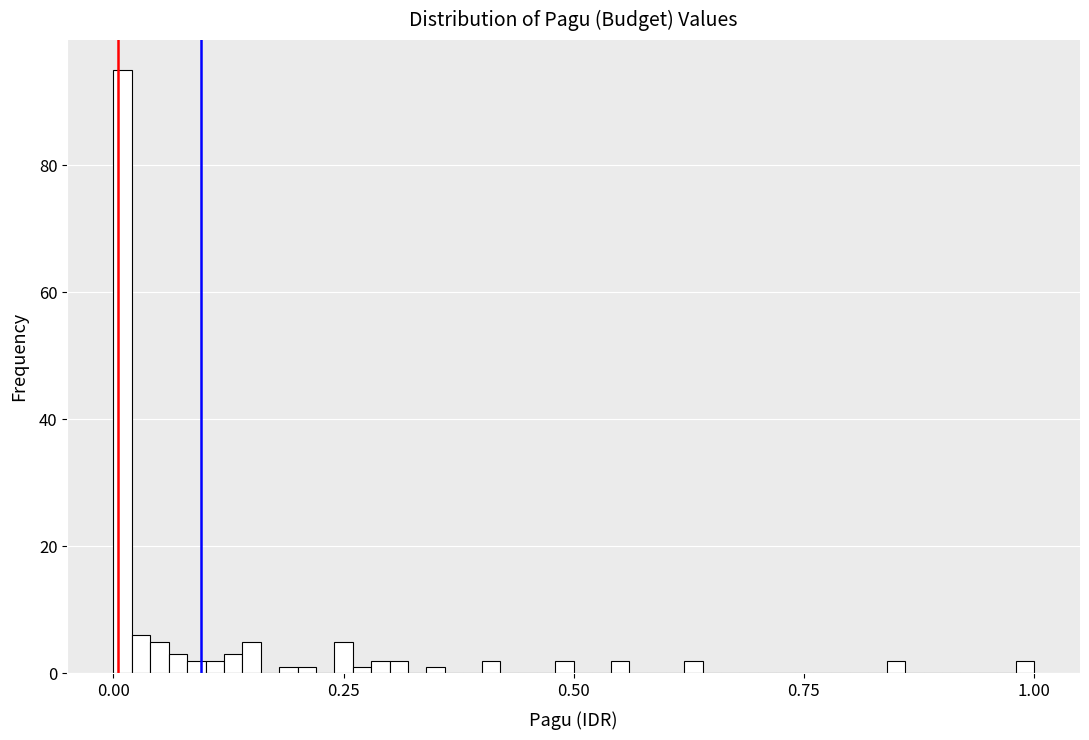

Read against the x-axis, roughly where is the centre of the tallest bar?

0.00